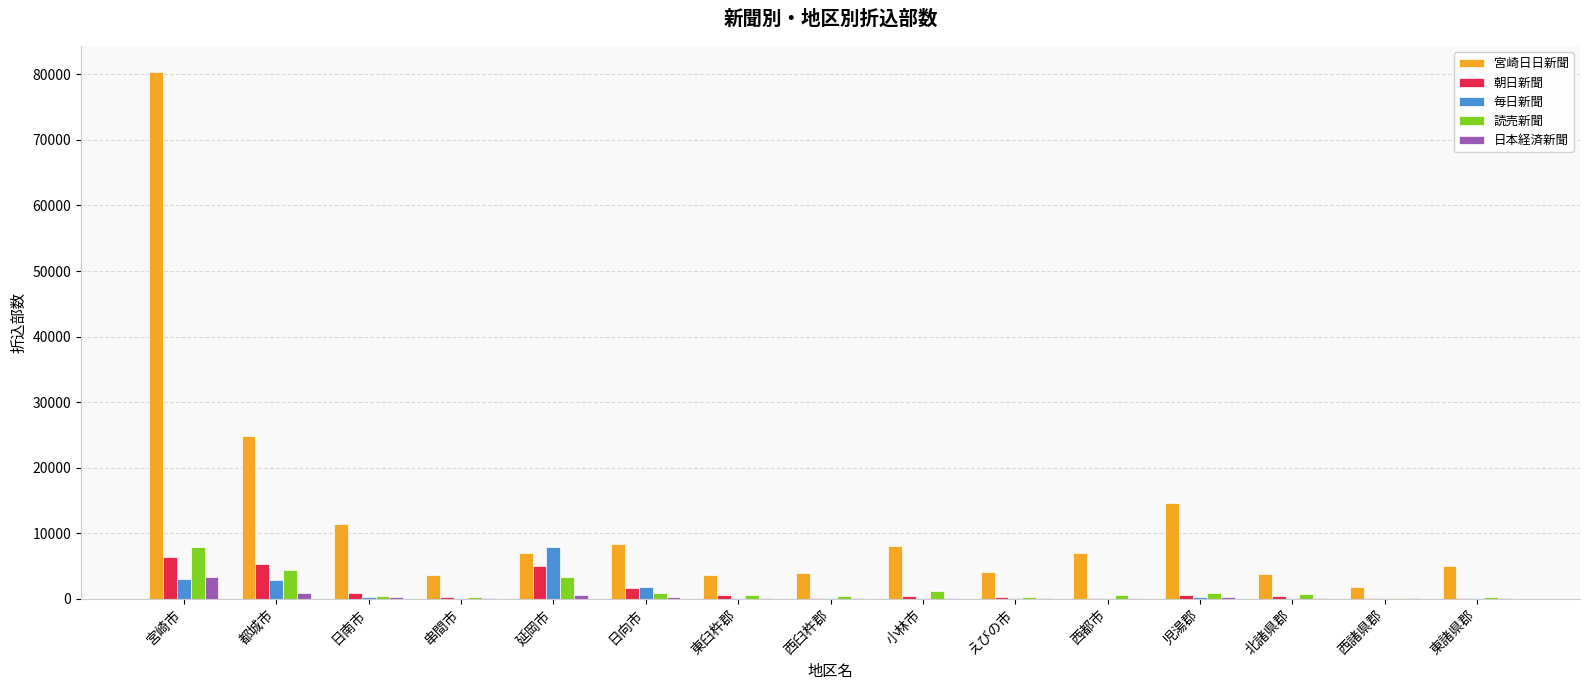

What is the sum of all 日本経済新聞 values?

6195